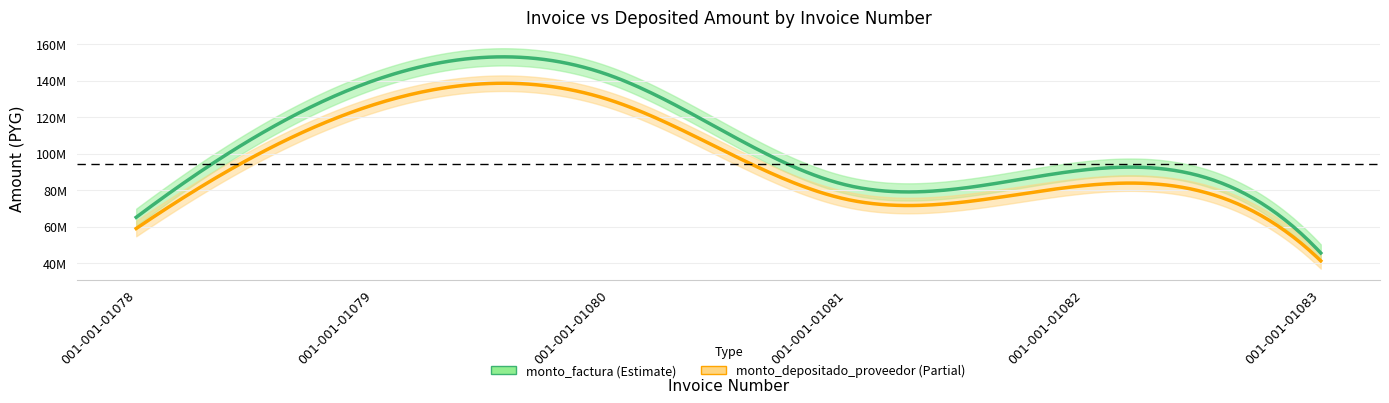

What is the maximum value for monto_depositado_proveedor?

129390904